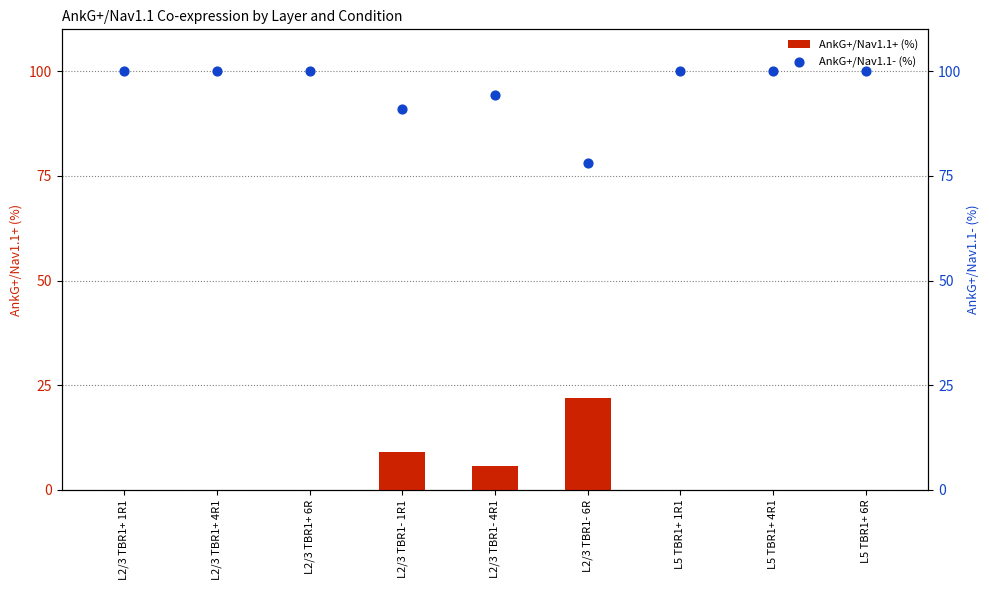

Which series has the largest total across all categories?

AnkG+/Nav1.1- (%)